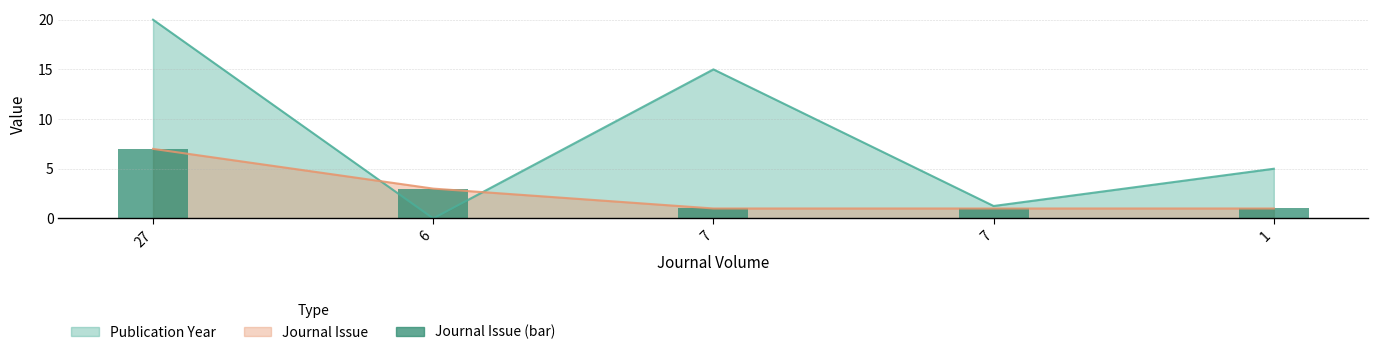

Reading left to right, transcribe all the data shown in this chart.

27=7	6=3	7=1	7=1	1=1